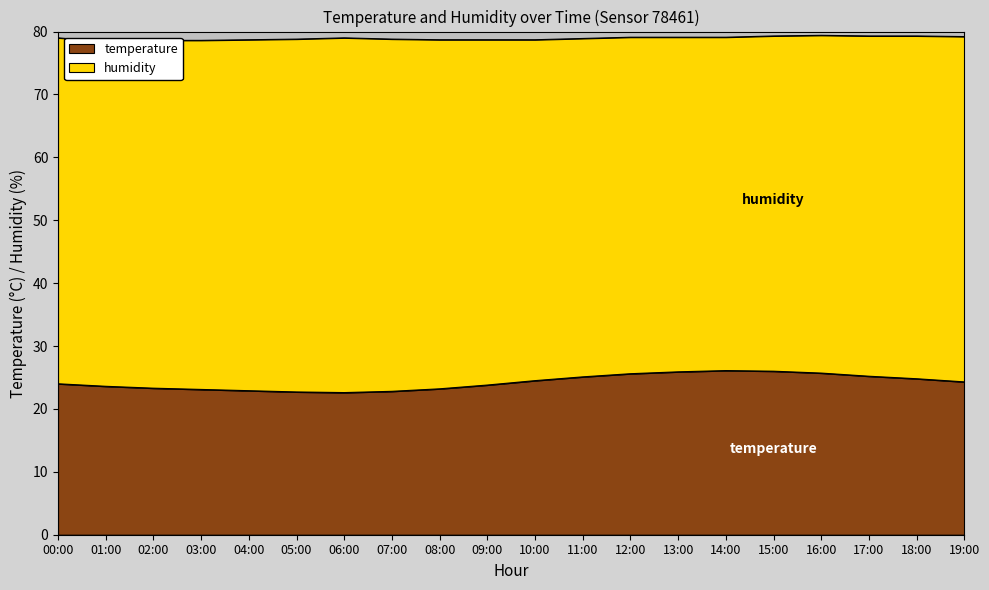

Is it true that the value at 12:00 is 14.1?

False